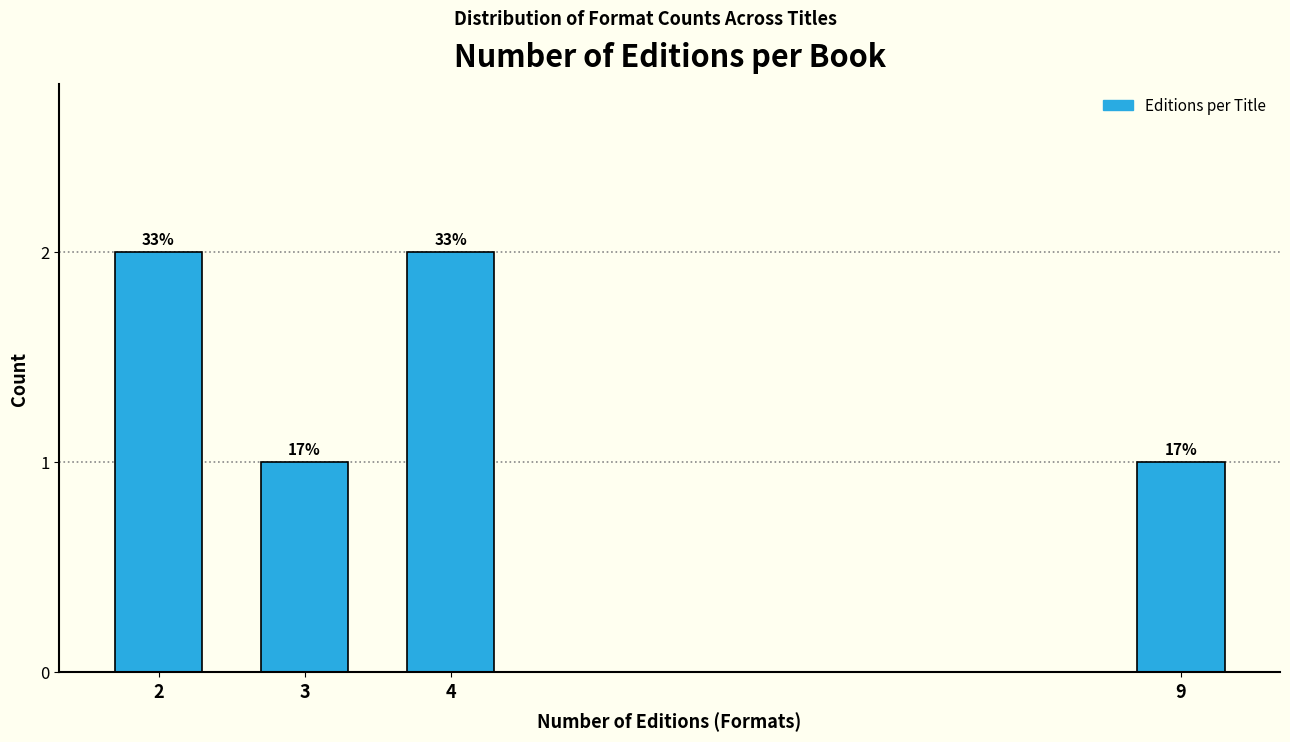

How many bars are there in total?

4